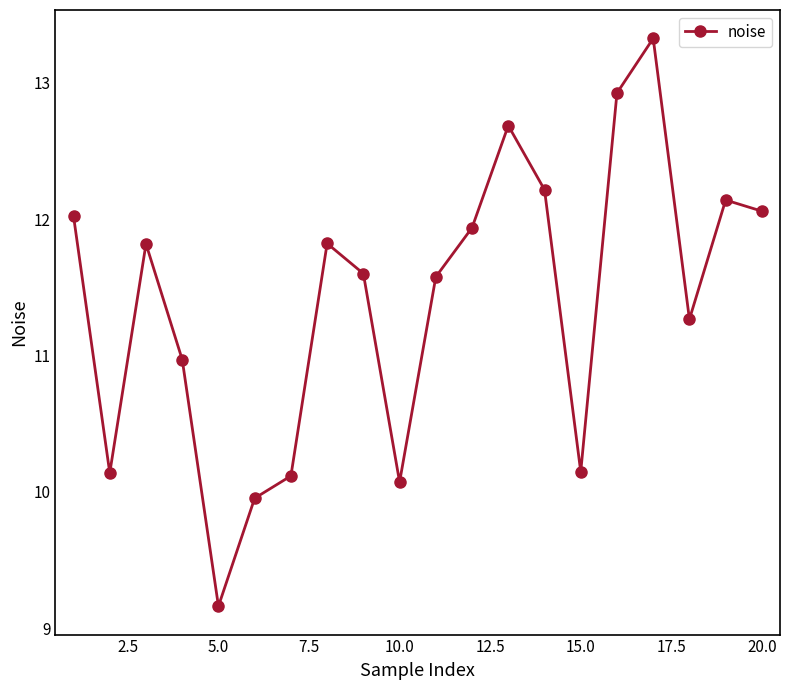

What is the maximum value shown in the chart?

13.3